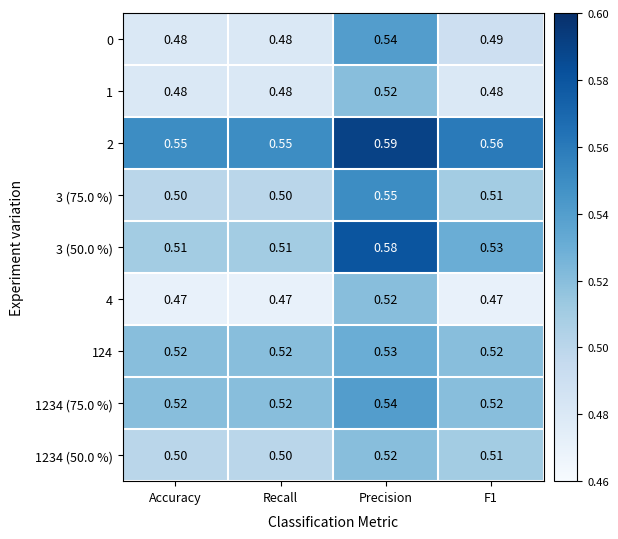

At which category does the chart reach its peak across all series?

Precision